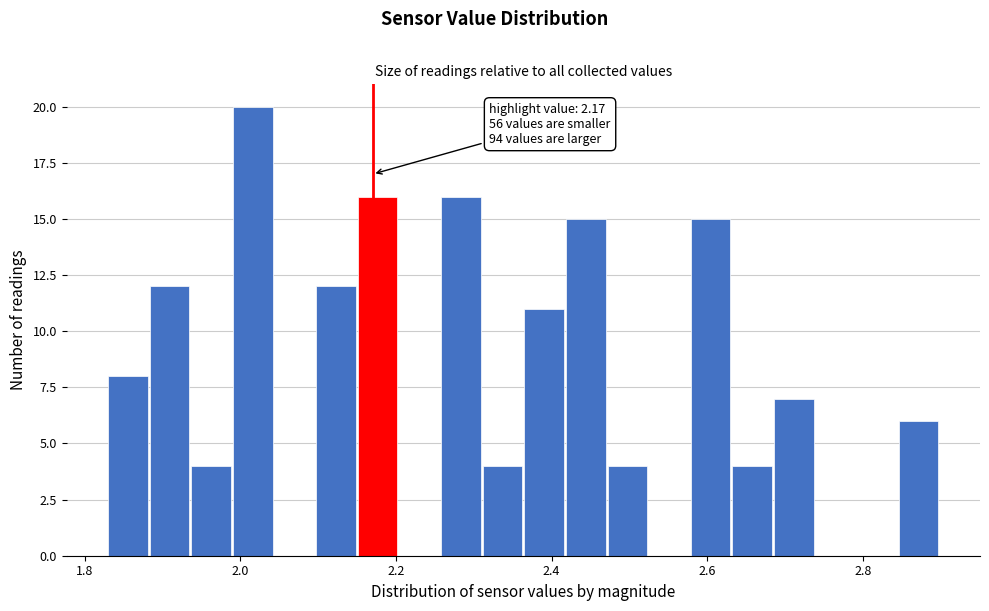

Around what value on the x-axis is the tallest bar? Give the approximate position of its centre, as read against the axis.

2.02